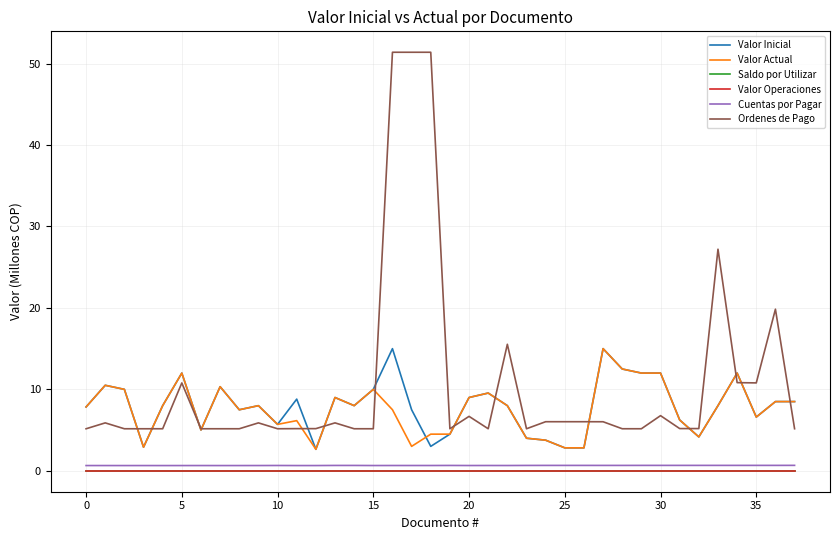

What is the sum of all Valor Inicial values?

301.7